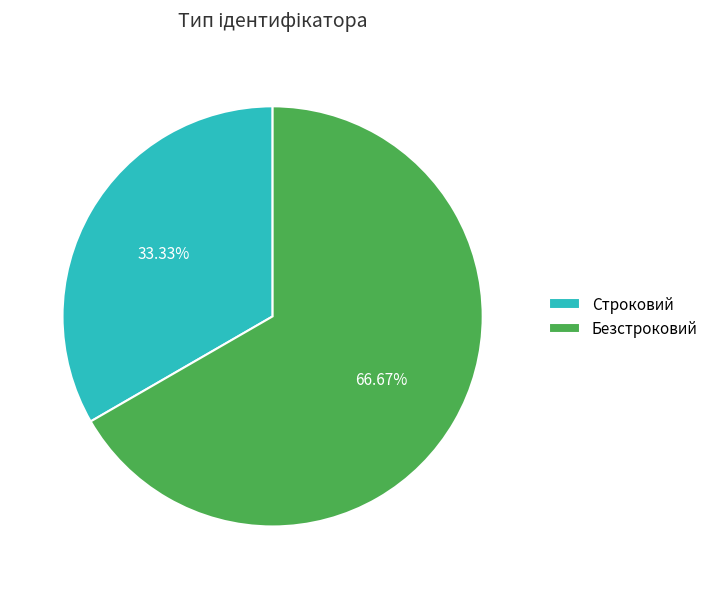

What is the ratio of the value at Безстроковий to the value at Строковий?

2.0